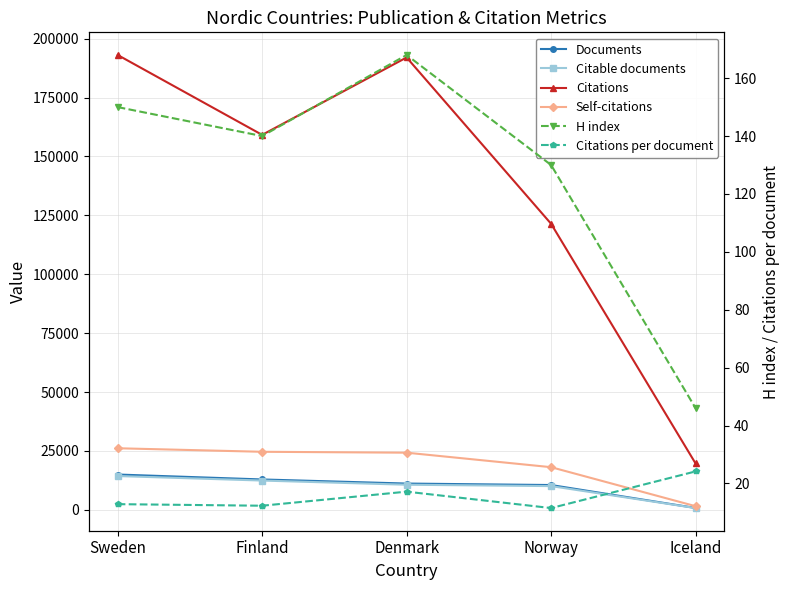

List the labels in order of Documents value, largest first.

Sweden, Finland, Denmark, Norway, Iceland